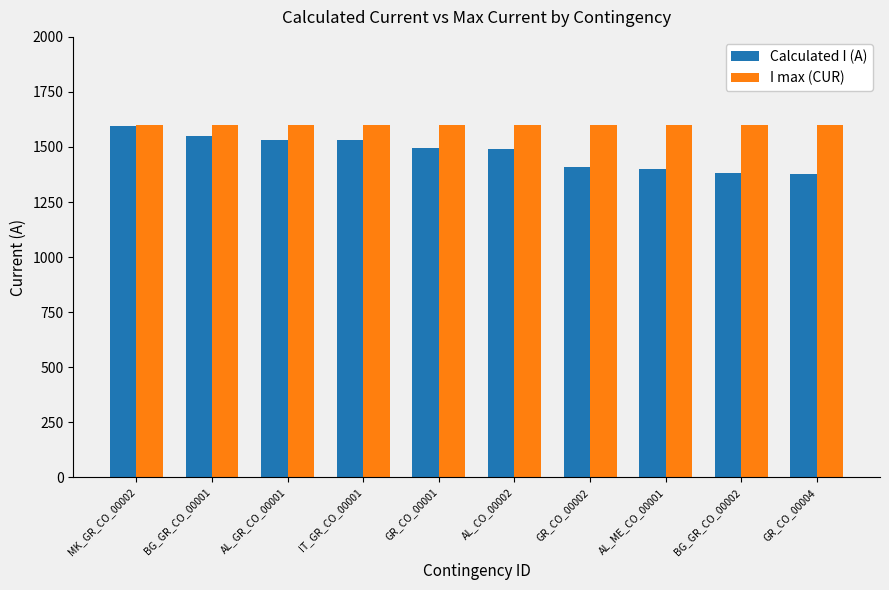

What is the spread (max minus min) of values at BG_GR_CO_00002?

216